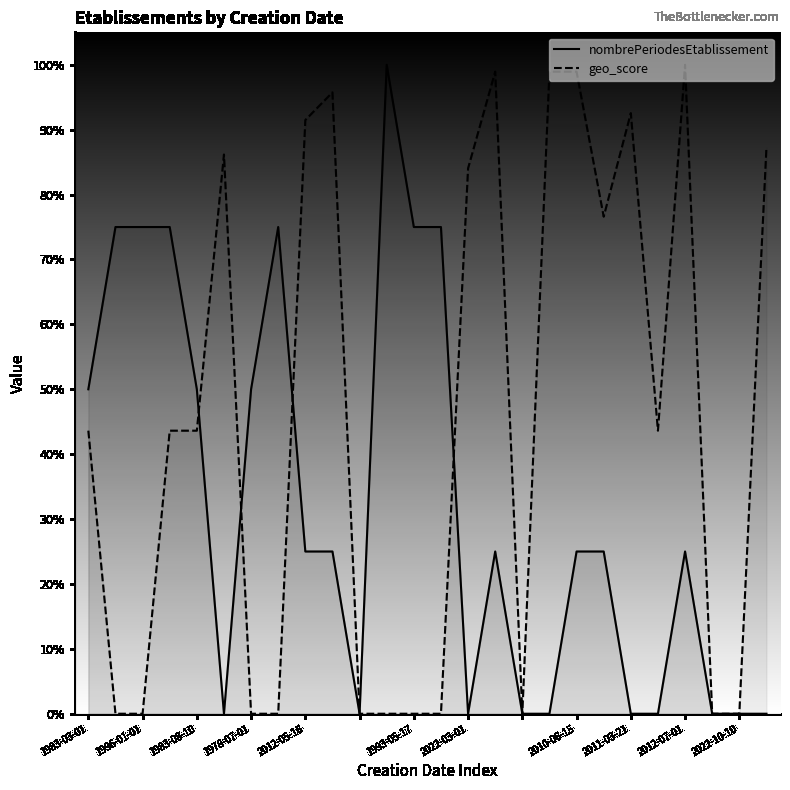

At which label does nombrePeriodesEtablissement reach its peak?

11